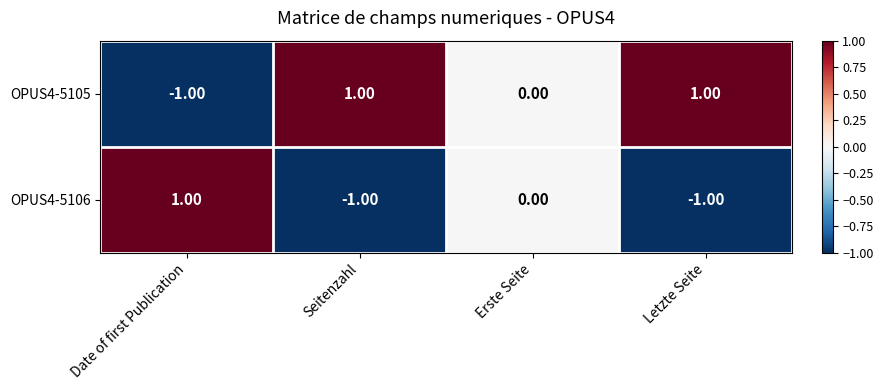

Which series has the largest total across all categories?

OPUS4-5105